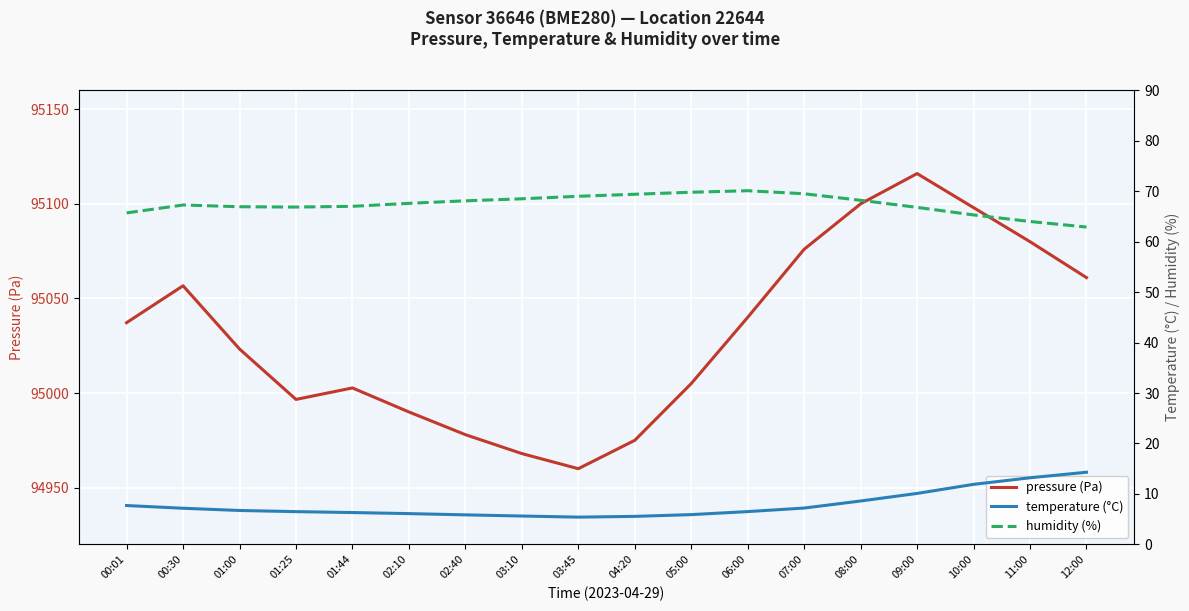

Which has a higher value, 08:00 or 02:40?

08:00